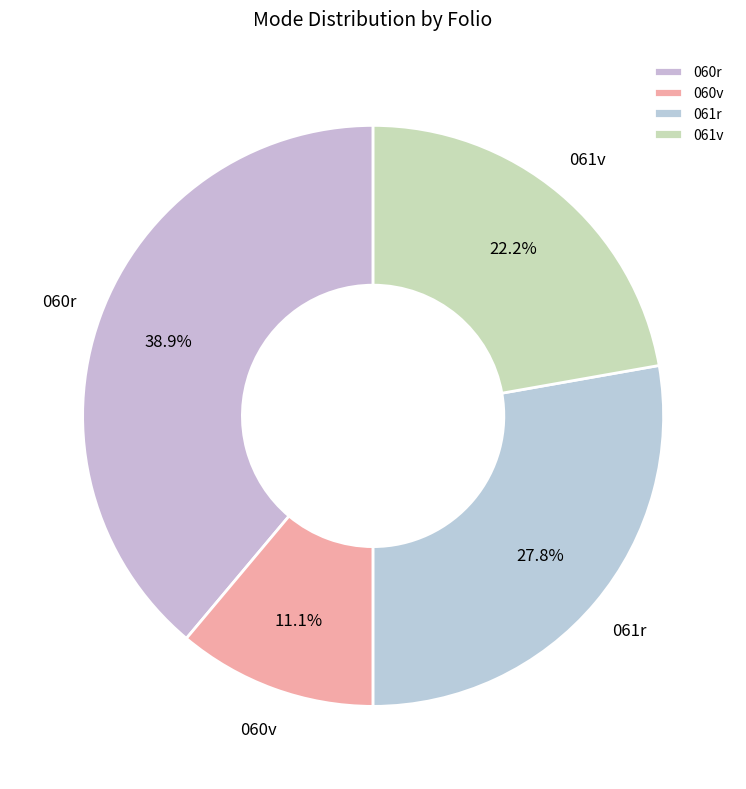

Is there any slice that represents more than half of the pie?

No